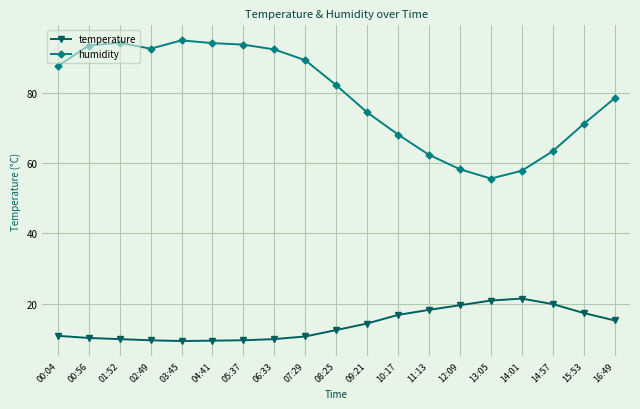

What is the label of the 12th point from the right?

06:33